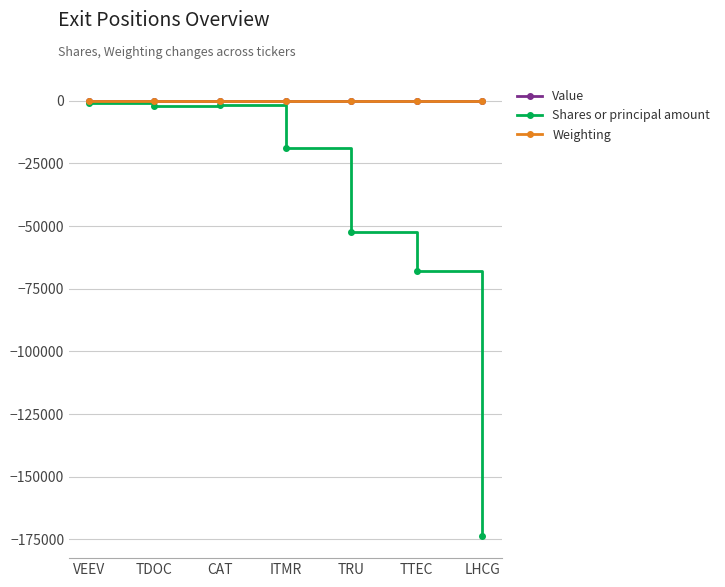

Which series changed the most between TRU and TTEC?

Shares or principal amount